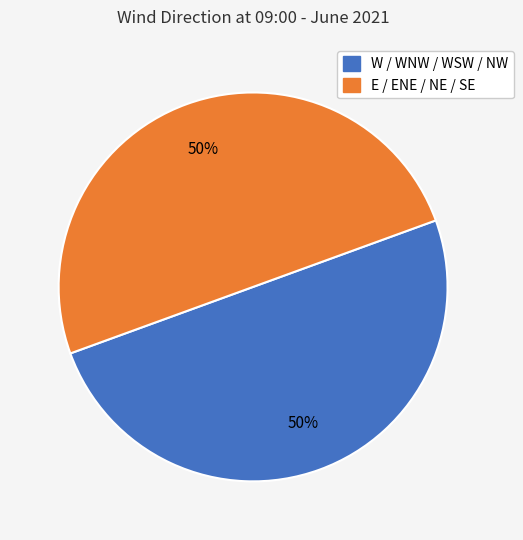

To the nearest percent, what is the average slice percentage?

50%